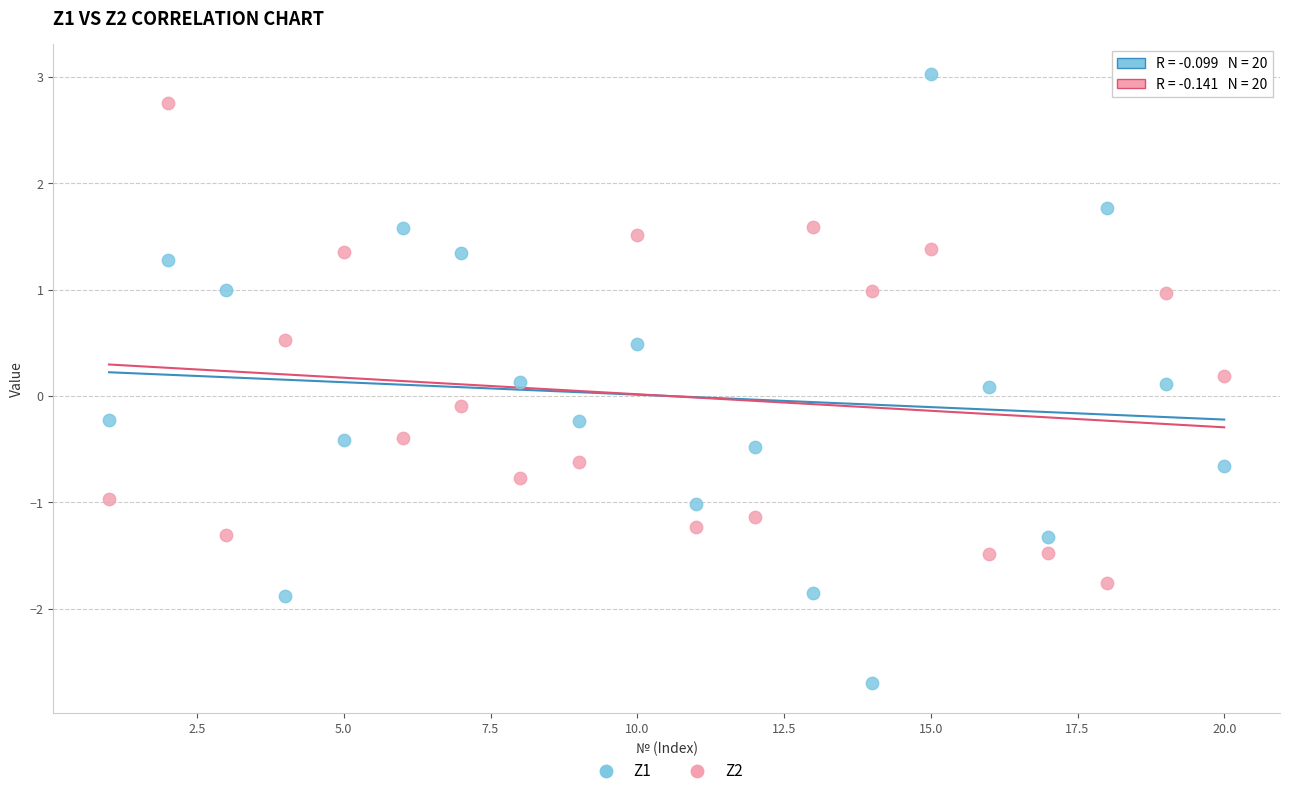

What are all the series names shown in the legend?

Z1, Z2